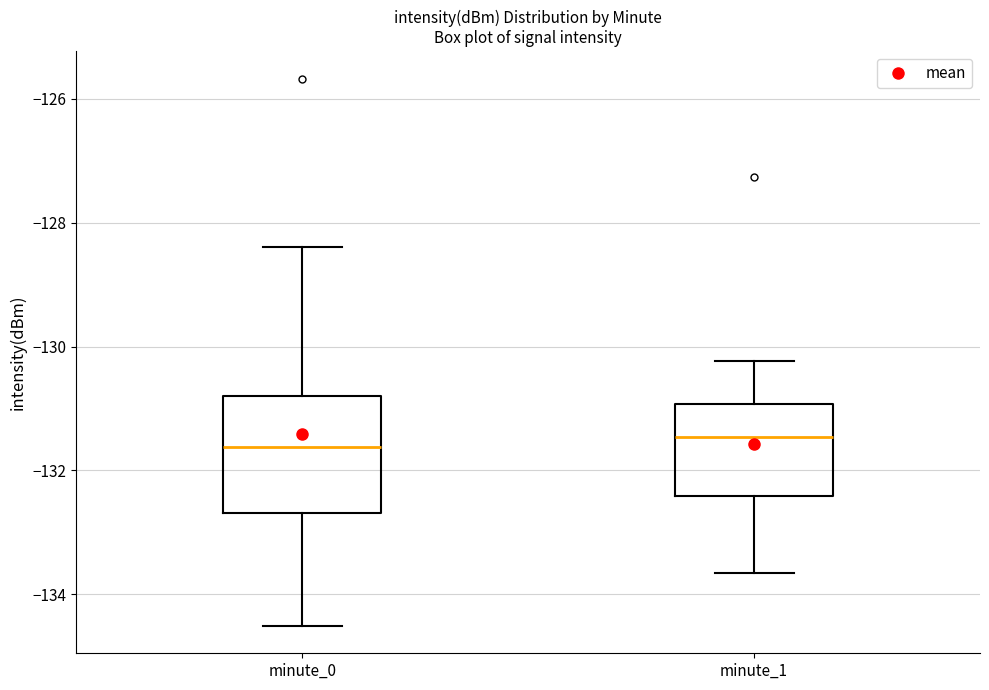

Reading left to right, read every box against the y-axis: the position of its median line, the range the box covers, and the ends of its whiskers. The values are not printed on the chart, so give them approximately, as read against the axis.

minute_0: median -131.6, box -132.6 to -130.8, whiskers -134.6 to -128.4
minute_1: median -131.4, box -132.4 to -131.0, whiskers -133.6 to -130.2